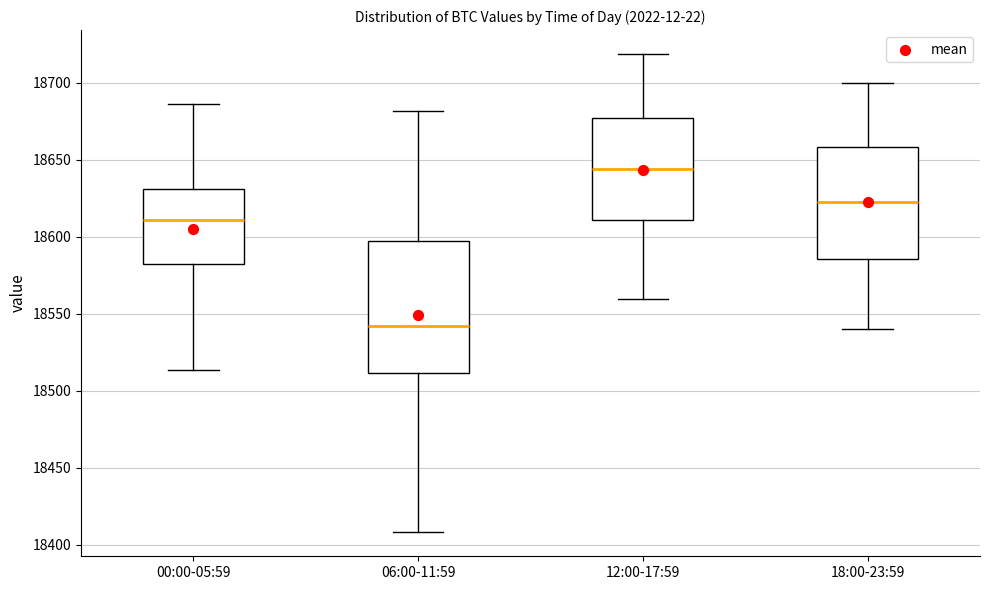

Which box has the lowest median line?

06:00-11:59